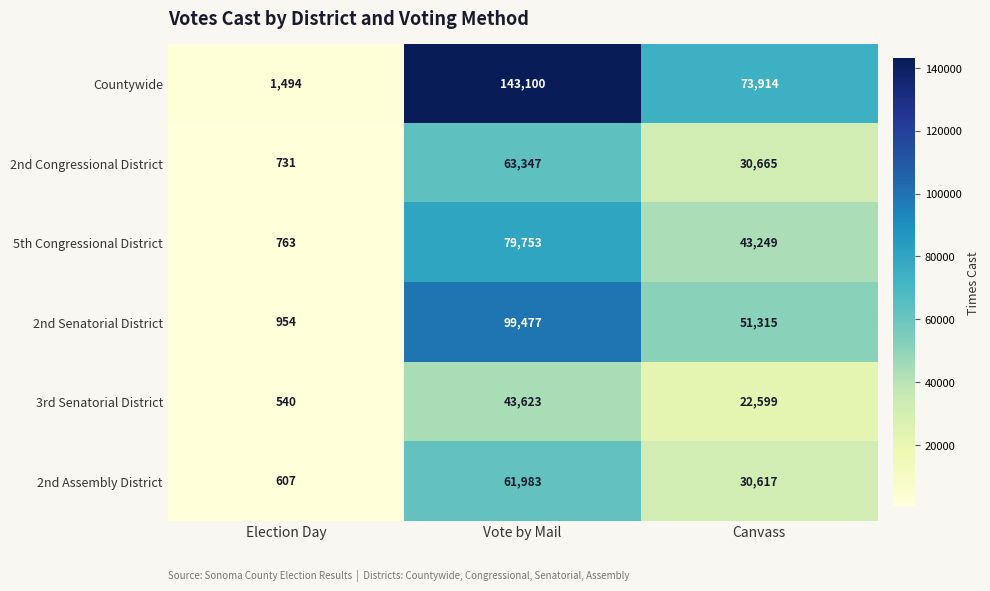

At which category is the sum across all series the highest?

Vote by Mail